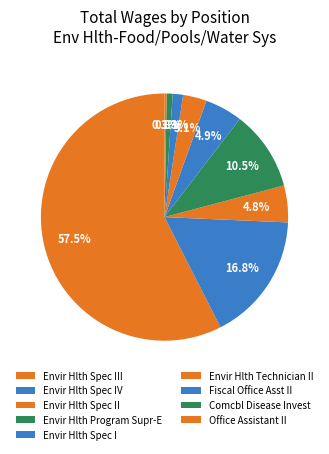

Which has a higher value, Office Assistant II or Fiscal Office Asst II?

Fiscal Office Asst II